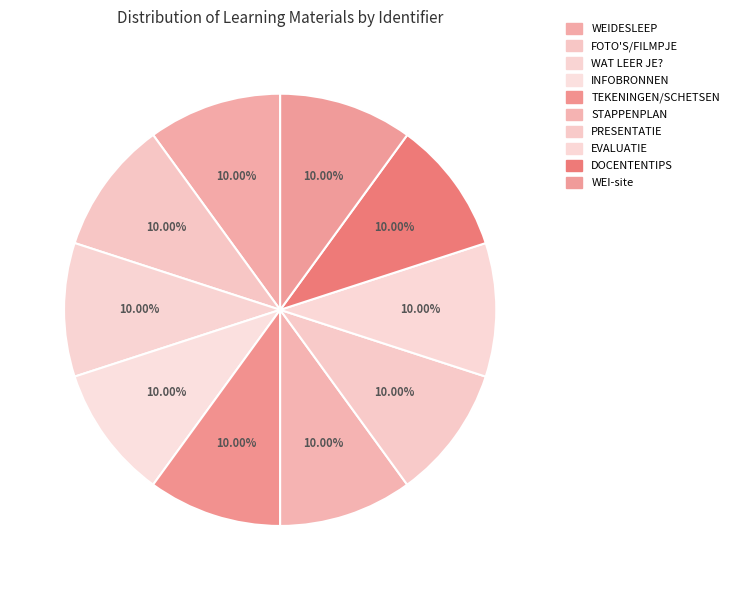

Count the number of slices in the pie.

10